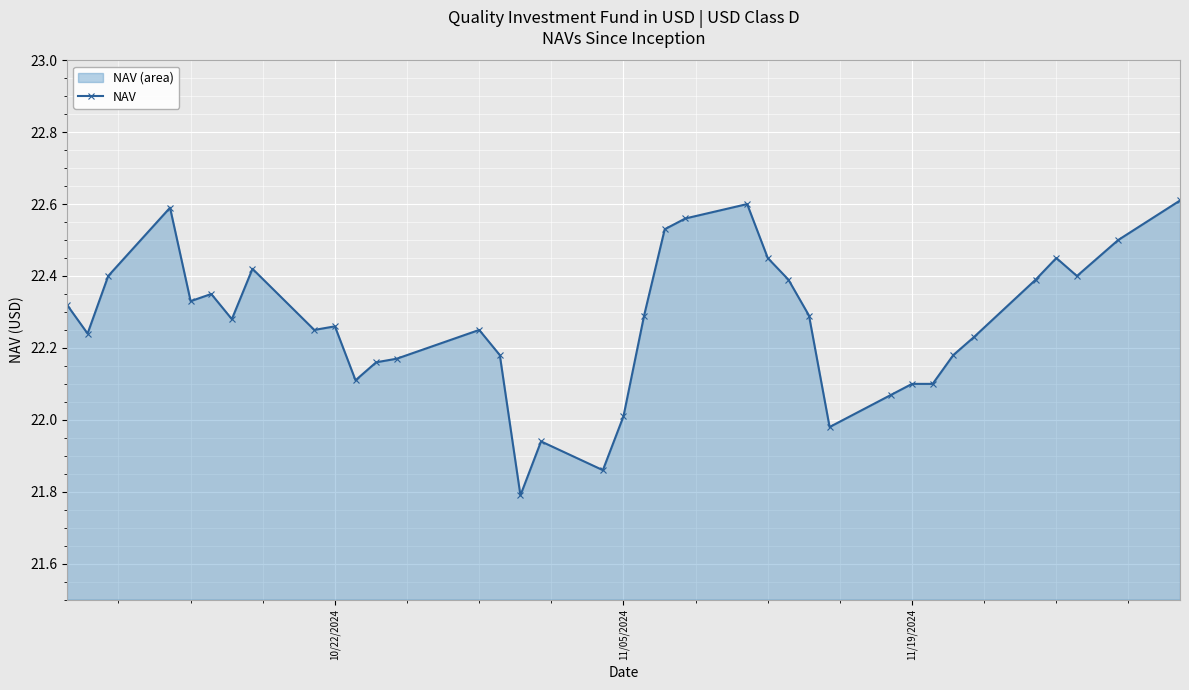

True or false: the data has more than 2 interior local peaks.

True